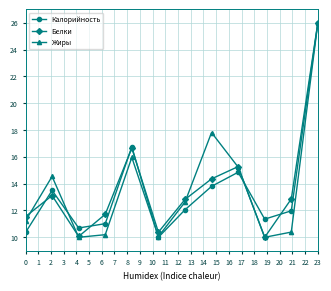

What is the maximum value for Жиры?

26.0